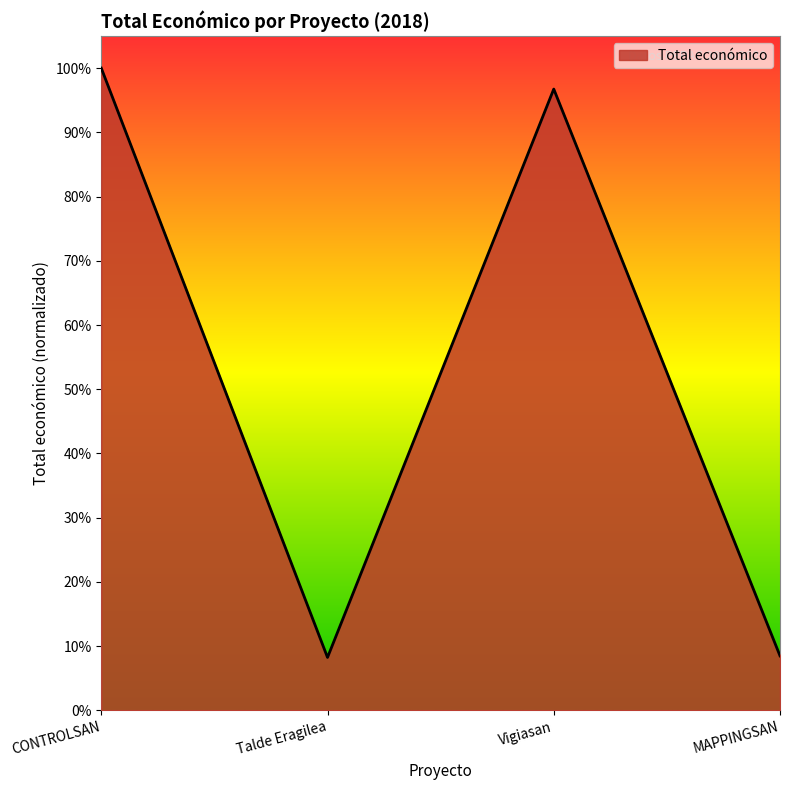

What is the label of the 1st point from the right?

MAPPINGSAN